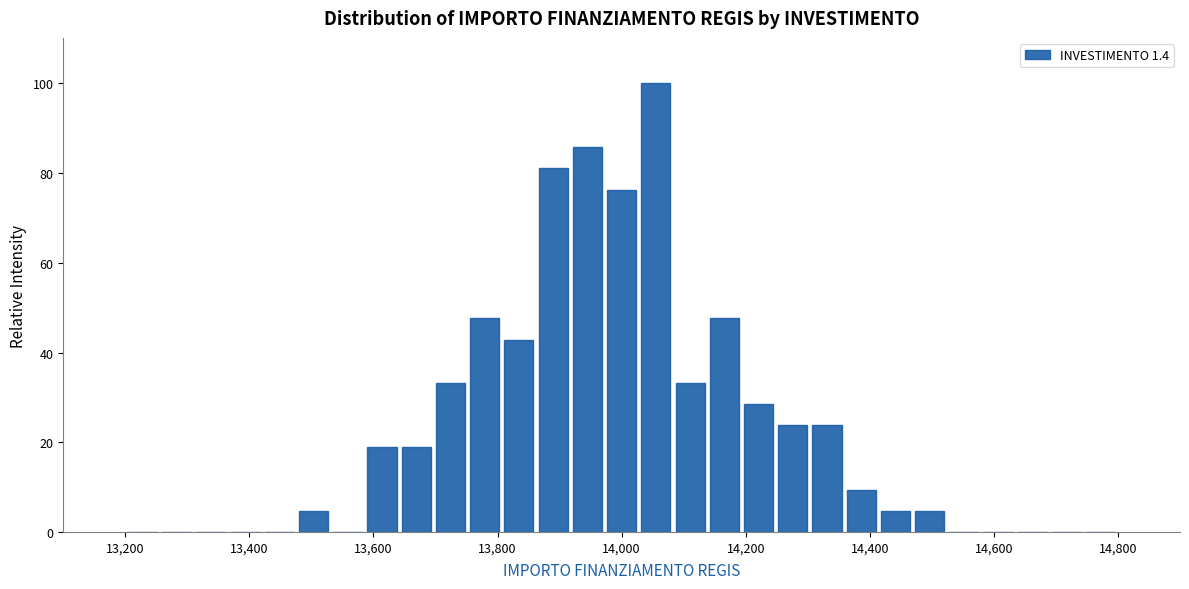

Read against the x-axis, roughly where is the centre of the tallest bar?

14060